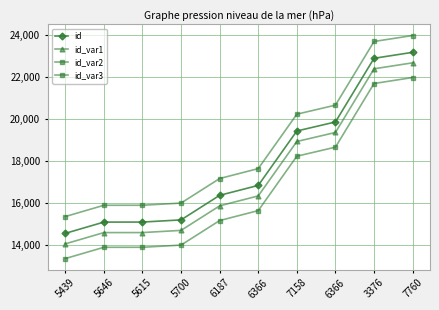

How many lines are shown in the chart?

4